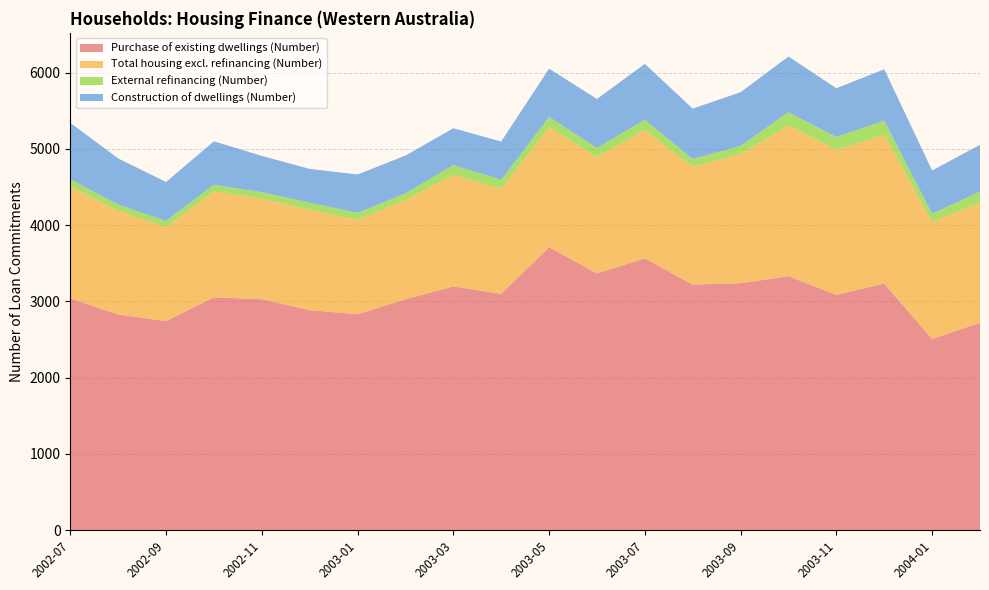

Reading right to left, transcribe all the data shown in this chart.

Purchase of existing dwellings (Number): 2004-02=2720	2004-01=2506	2003-12=3233	2003-11=3085	2003-10=3329	2003-09=3238	2003-08=3220	2003-07=3564	2003-06=3366	2003-05=3709	2003-04=3099	2003-03=3195	2003-02=3027	2003-01=2831	2002-12=2884	2002-11=3028	2002-10=3053	2002-09=2741	2002-08=2827	2002-07=3039
Total housing excl. refinancing (Number): 2004-02=1575	2004-01=1534	2003-12=1953	2003-11=1902	2003-10=1979	2003-09=1695	2003-08=1543	2003-07=1684	2003-06=1527	2003-05=1576	2003-04=1376	2003-03=1465	2003-02=1302	2003-01=1236	2002-12=1316	2002-11=1319	2002-10=1389	2002-09=1230	2002-08=1362	2002-07=1465
External refinancing (Number): 2004-02=145	2004-01=109	2003-12=184	2003-11=168	2003-10=173	2003-09=106	2003-08=104	2003-07=134	2003-06=118	2003-05=134	2003-04=119	2003-03=127	2003-02=87	2003-01=93	2002-12=94	2002-11=85	2002-10=87	2002-09=84	2002-08=80	2002-07=99
Construction of dwellings (Number): 2004-02=613	2004-01=567	2003-12=674	2003-11=640	2003-10=730	2003-09=704	2003-08=661	2003-07=733	2003-06=643	2003-05=633	2003-04=502	2003-03=483	2003-02=496	2003-01=504	2002-12=443	2002-11=476	2002-10=570	2002-09=511	2002-08=605	2002-07=739